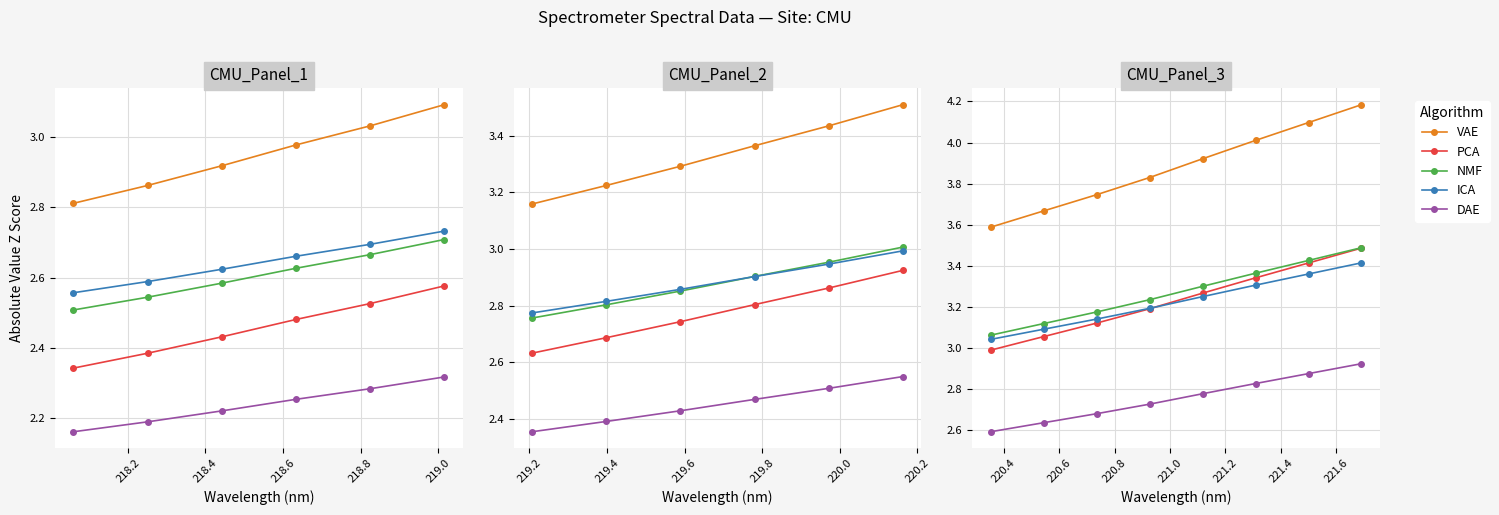

What is the value of the ICA point at the 4th from the left?

3.2